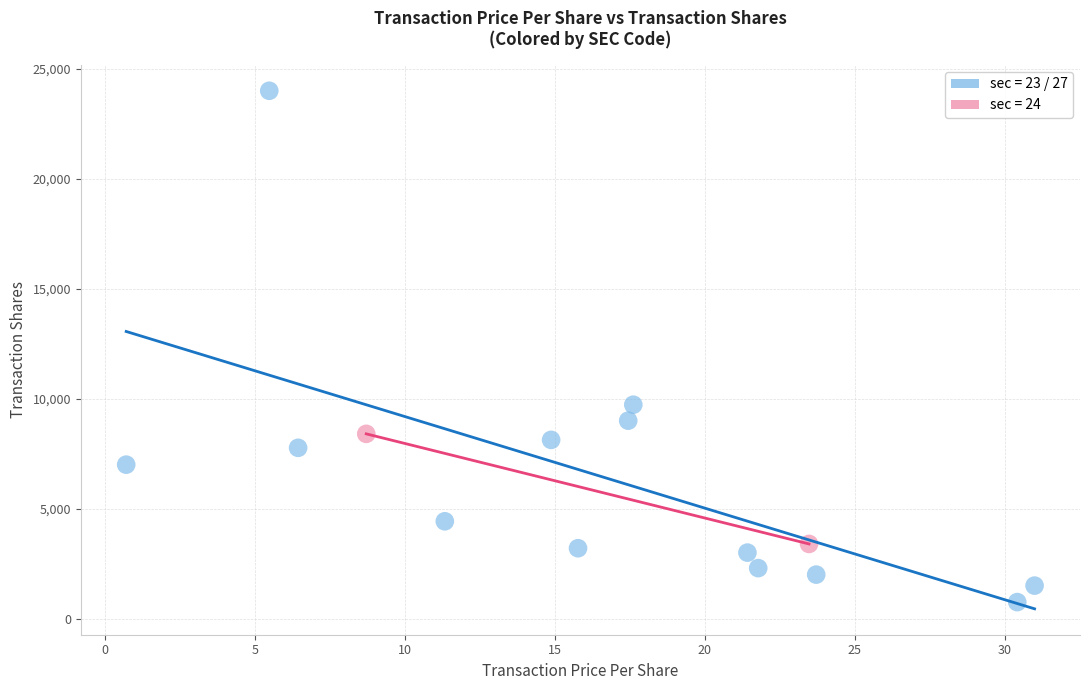

What are all the series names shown in the legend?

sec = 23 / 27, sec = 24